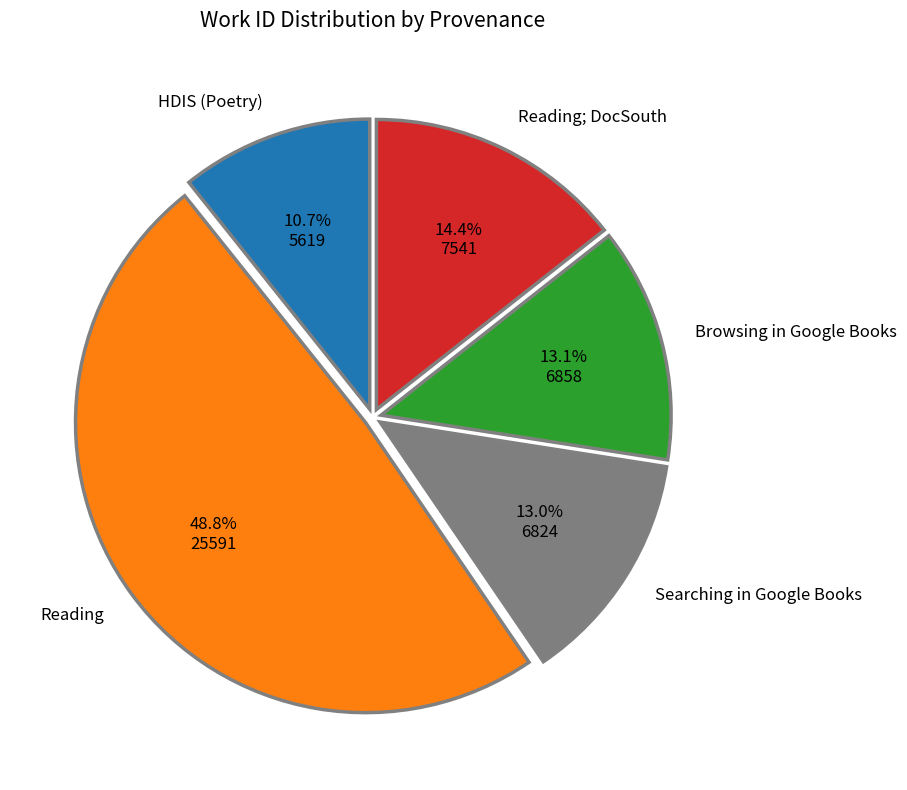

To the nearest percent, what portion does HDIS (Poetry) represent?

11%